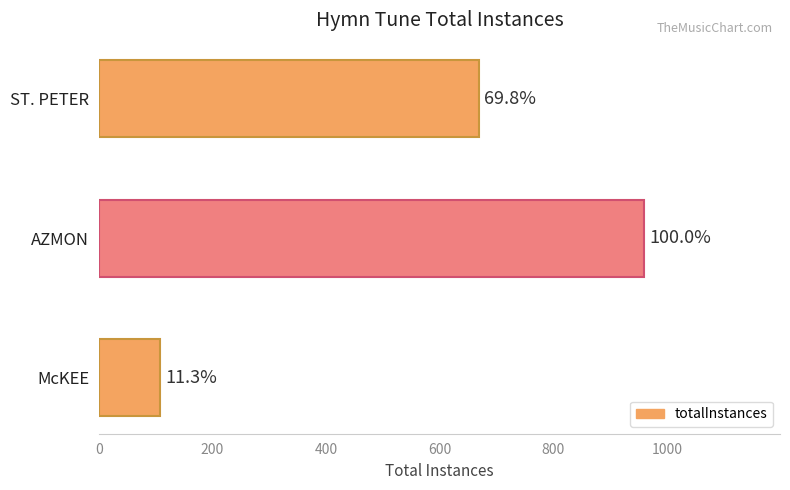

Are the bars horizontal?

Yes